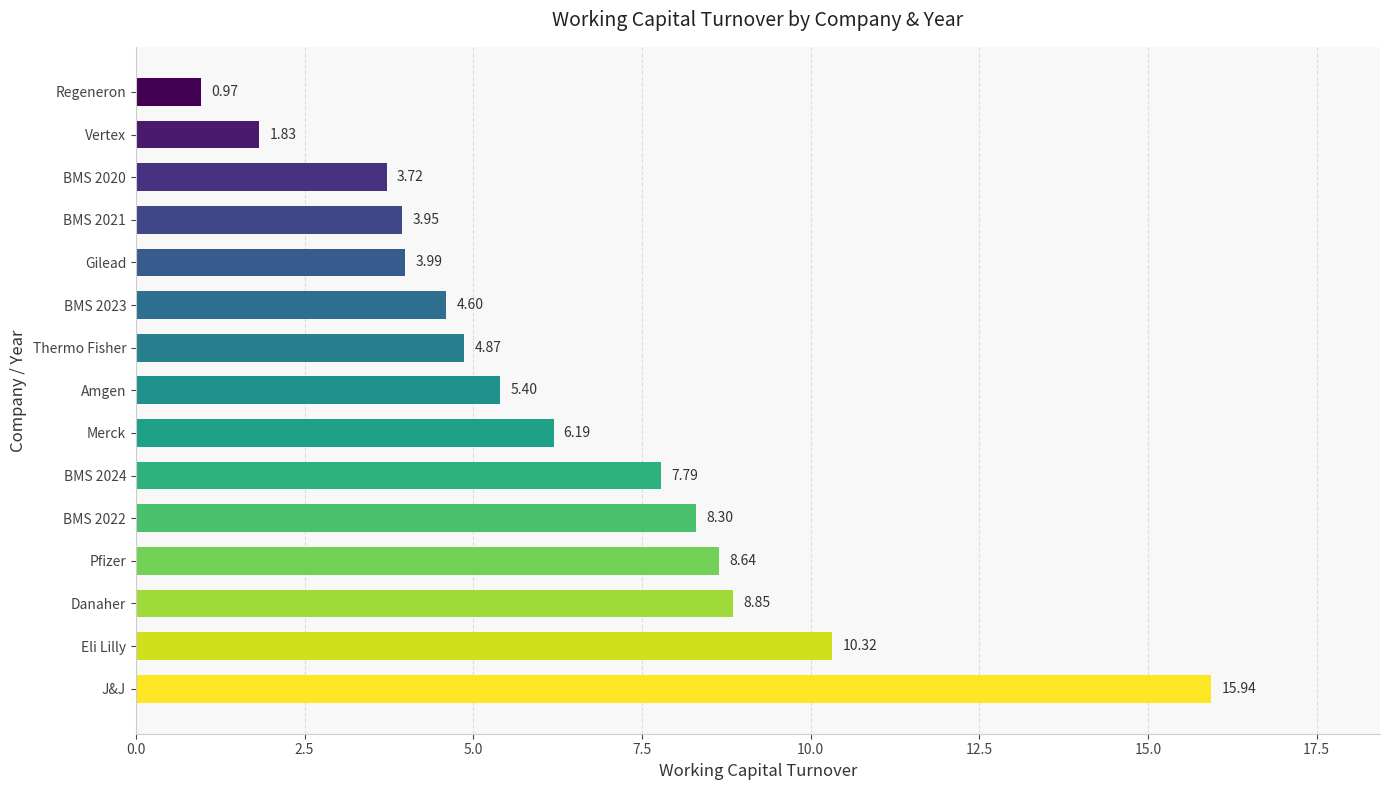

What is the sum of all values?

95.4